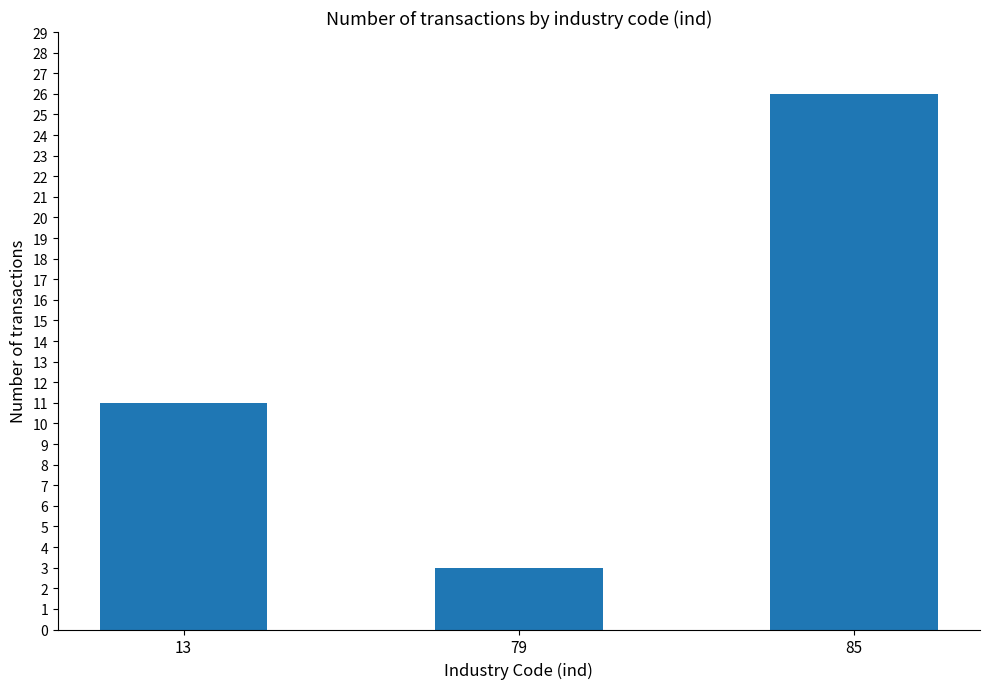

The chart shows a value of 15 at 13. True or false?

False